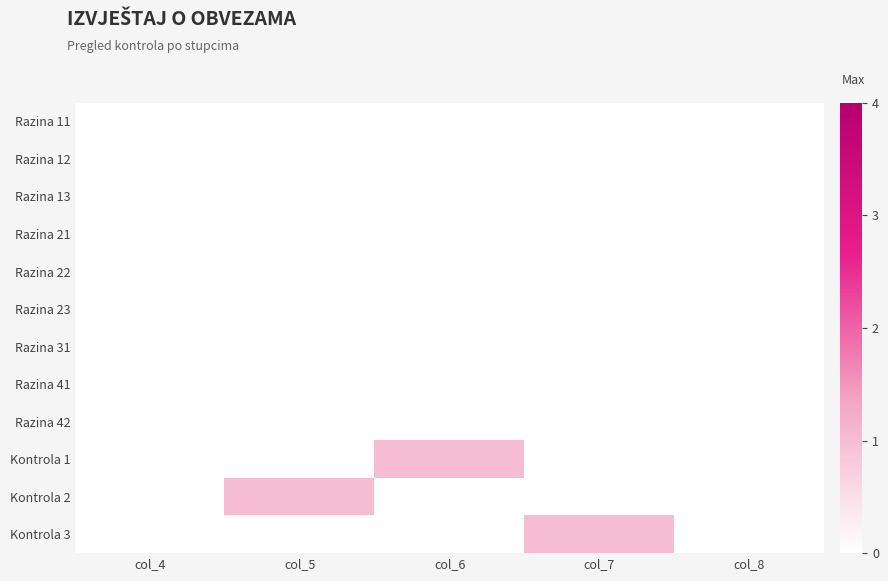

Between col_7 and col_8, which series saw the biggest shift?

Kontrola 3